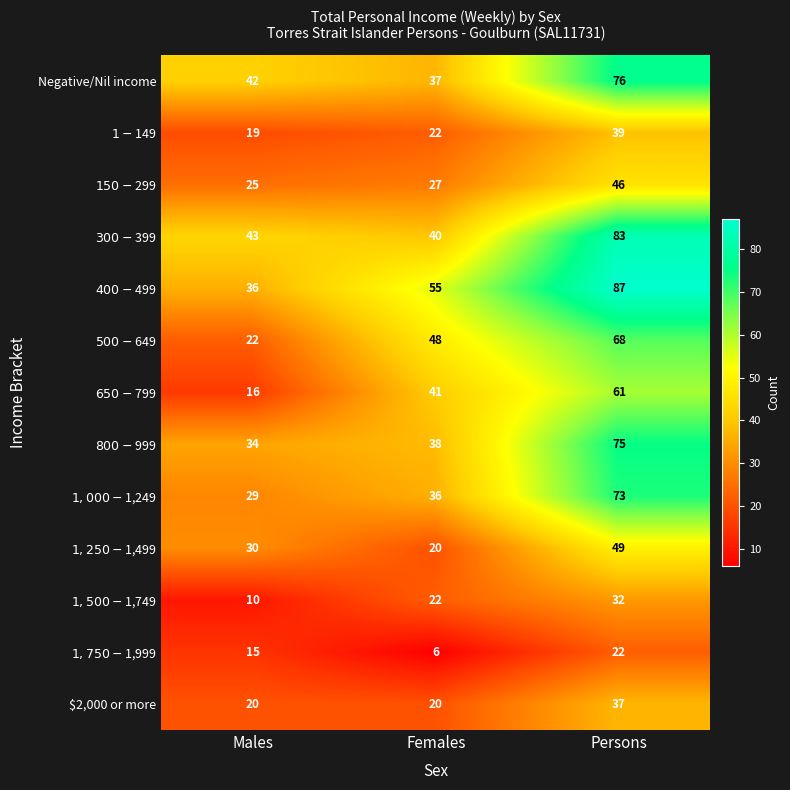

How many $2,000 or more values are between 20 and 37?

3